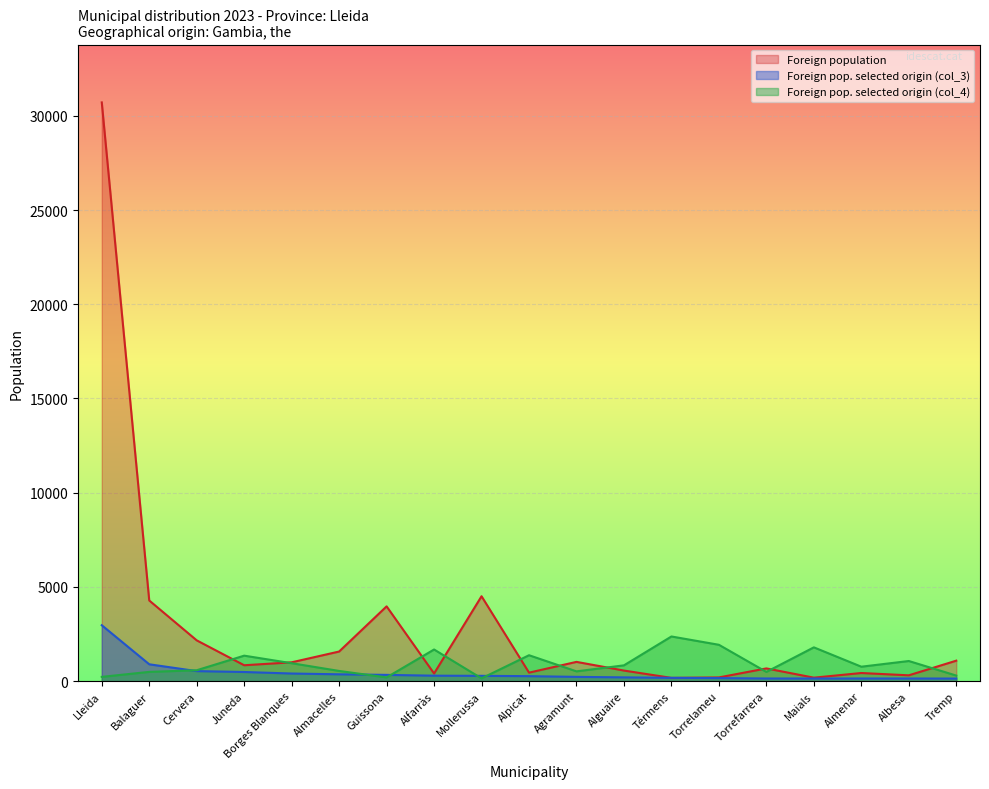

Rank the series by their average value, from lowest to highest.

Foreign pop. selected origin (col_3), Foreign pop. selected origin (col_4), Foreign population